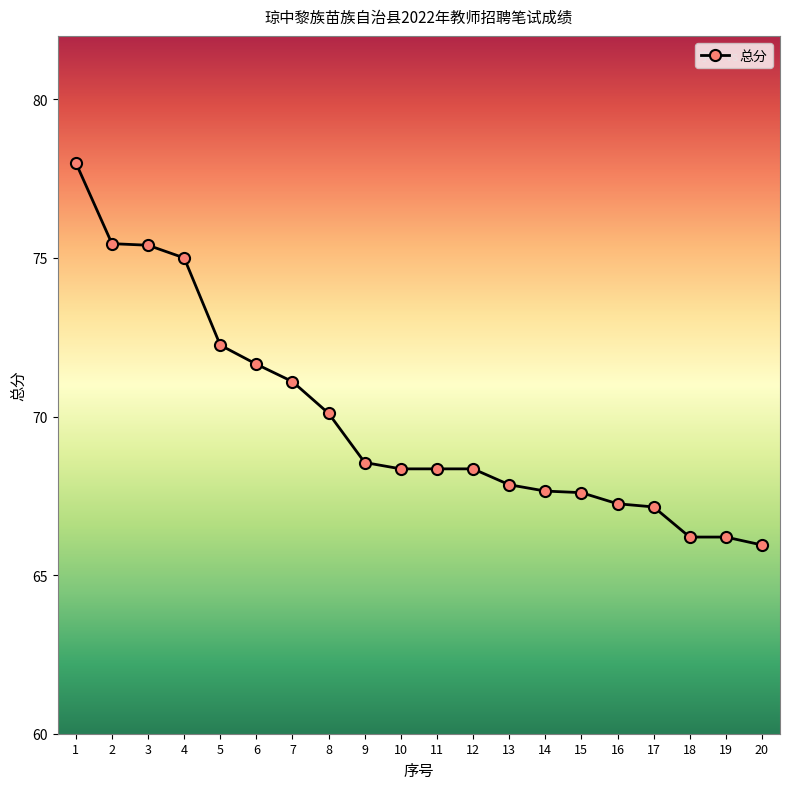

Does the chart display data point markers on the line(s)?

Yes